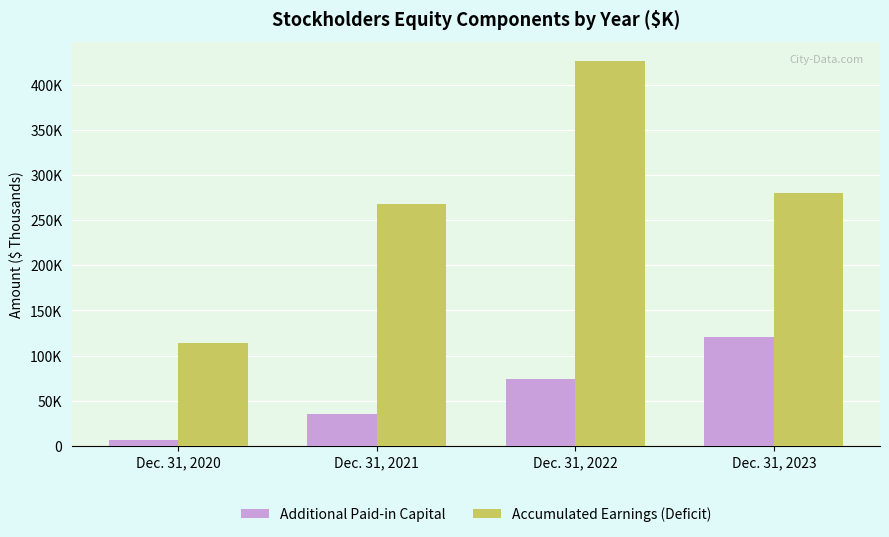

Rank the series by their average value, from lowest to highest.

Additional Paid-in Capital, Accumulated Earnings (Deficit)